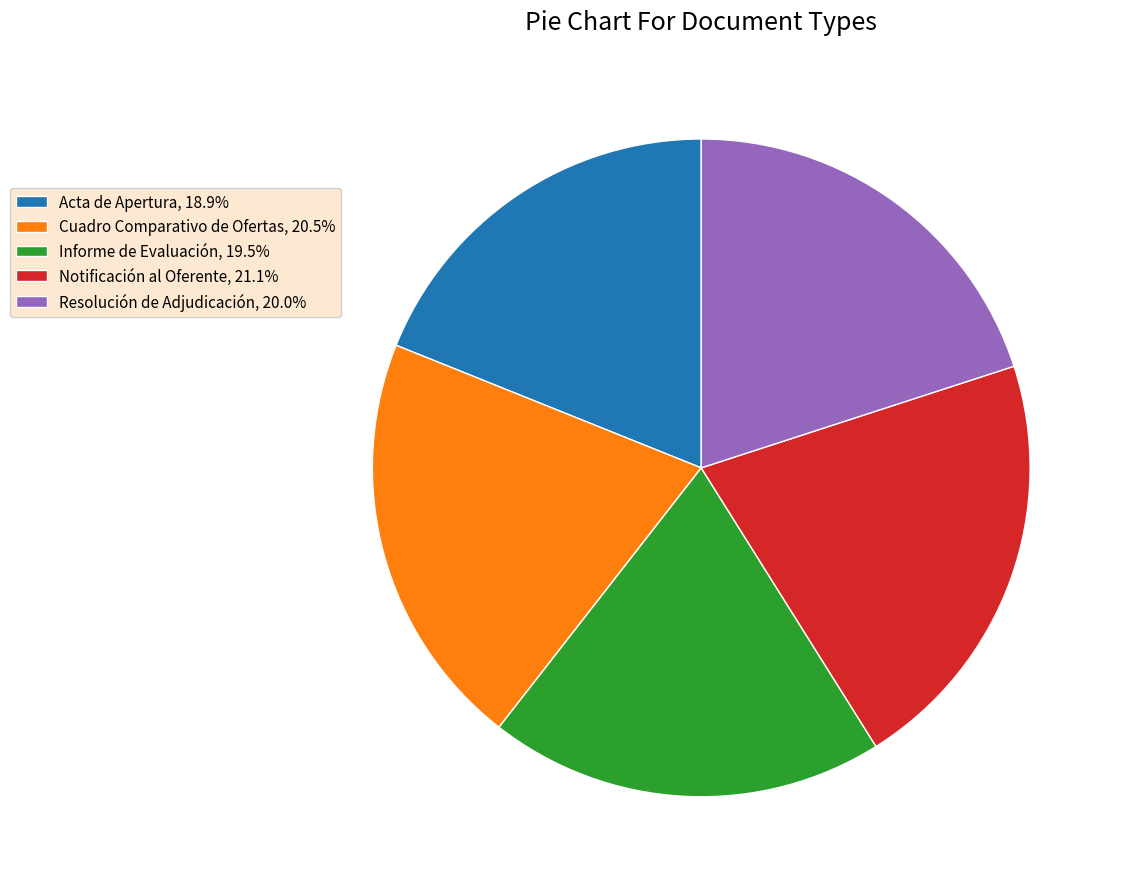

Does any single category account for the majority?

No